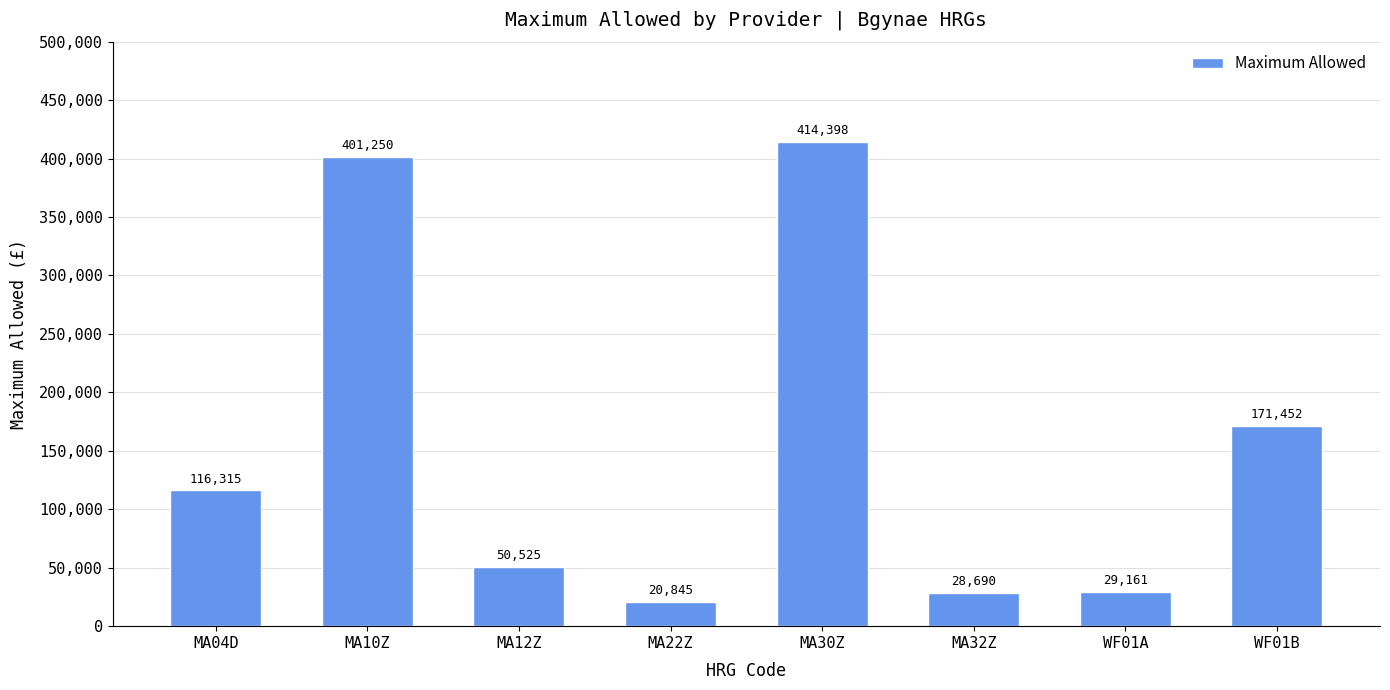

What is the maximum value shown in the chart?

414398.1